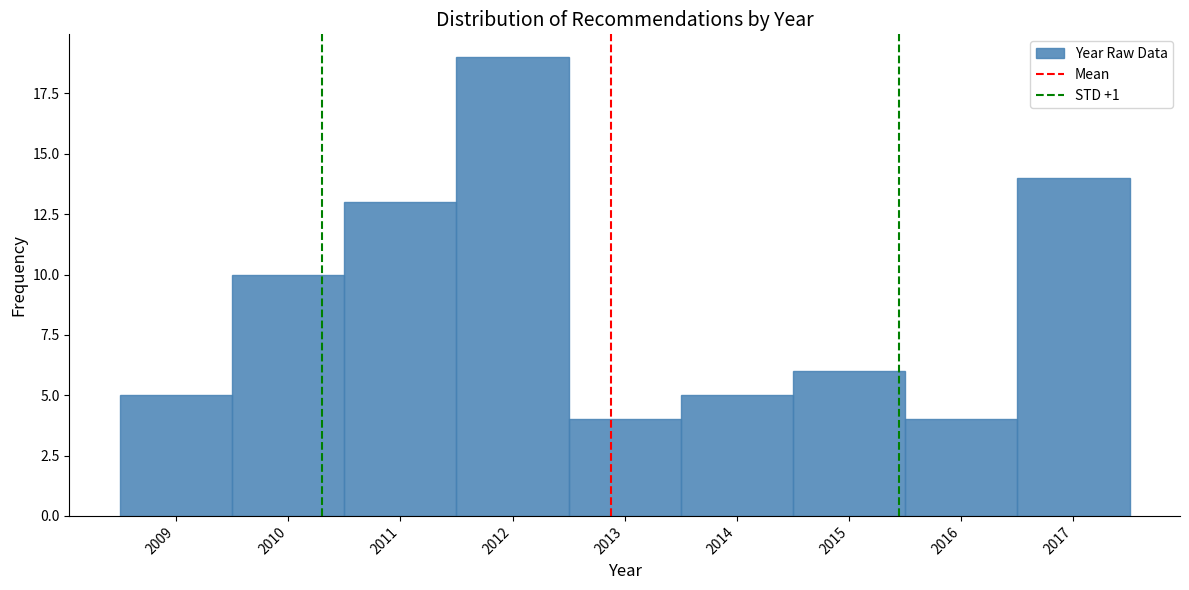

What is the height of the bar covering 2012.5 to 2013.5 on the x-axis? The values are not printed on the chart, so give them approximately, as read against the axis.

4